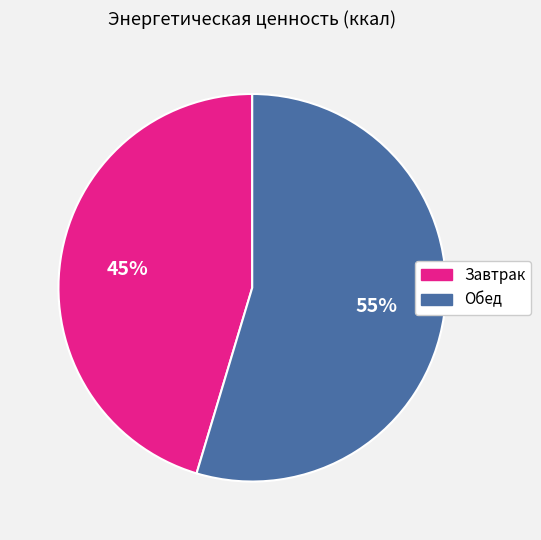

To the nearest percent, what percentage of the pie is Обед?

55%